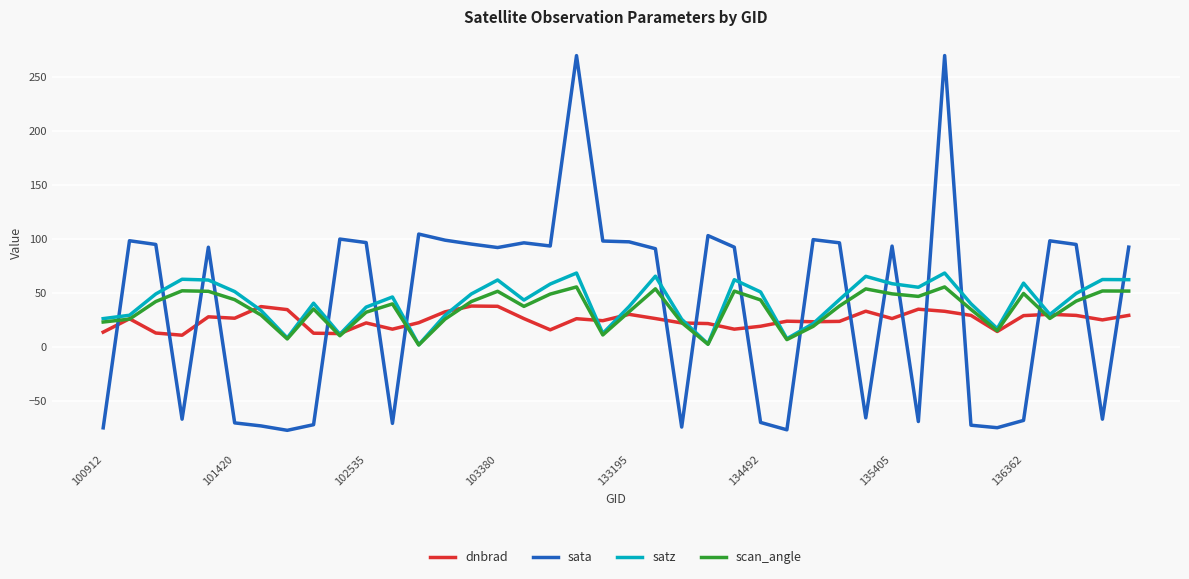

Which series has the widest spread of values?

sata